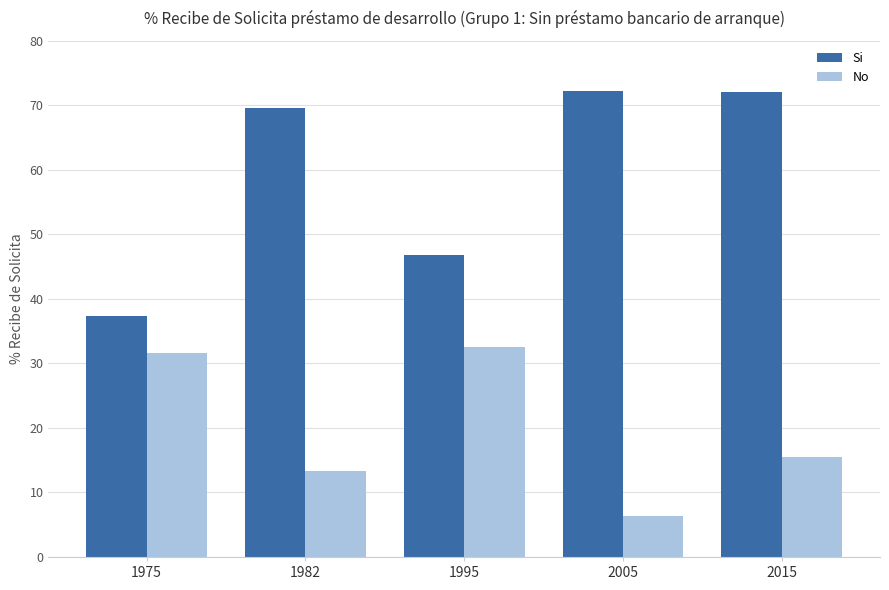

List the series in order of their peak value, highest first.

Si, No